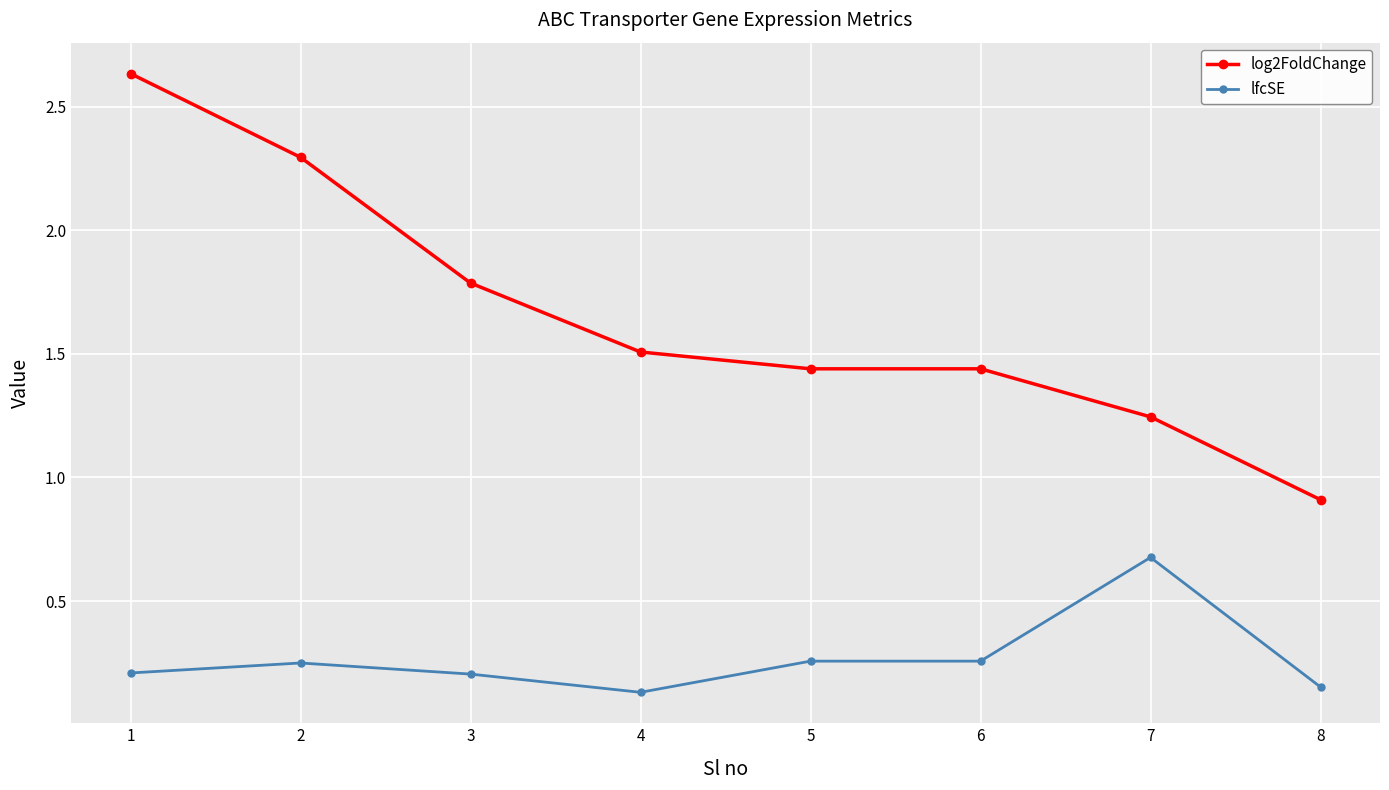

Is this an area chart (filled region under the line)?

No